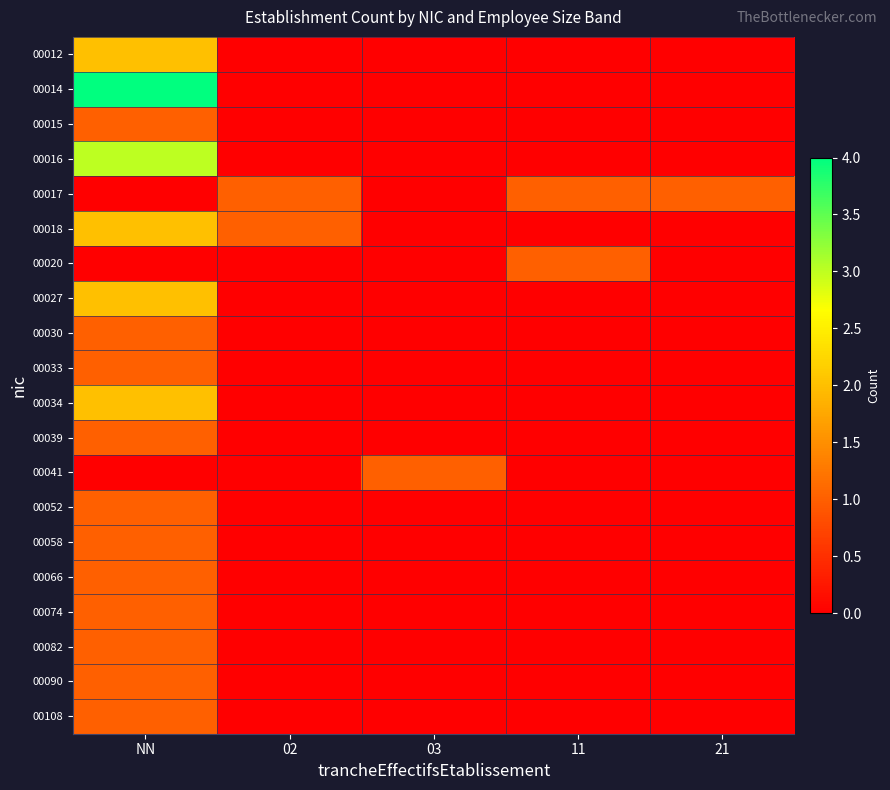

At how many categories does at least one series exceed 0?

5